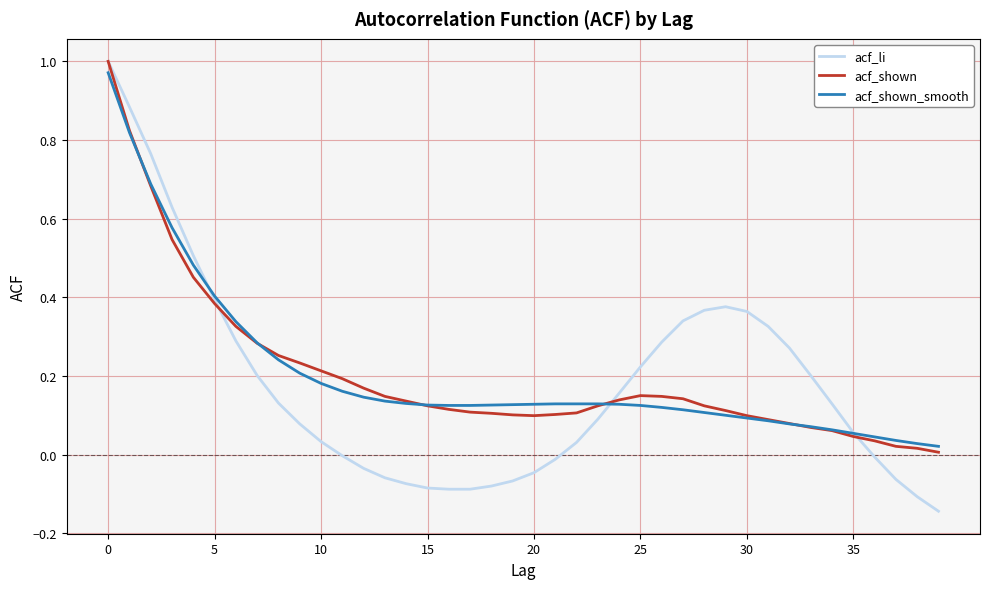

Reading right to left, extract all data points from this chart.

acf_li: -0.1	-0.1	-0.1	-0.0	0.1	0.1	0.2	0.3	0.3	0.4	0.4	0.4	0.3	0.3	0.2	0.2	0.1	0.0	-0.0	-0.0	-0.1	-0.1	-0.1	-0.1	-0.1	-0.1	-0.1	-0.0	-0.0	0.0	0.1	0.1	0.2	0.3	0.4	0.5	0.6	0.8	0.9	1.0
acf_shown: 0.0	0.0	0.0	0.0	0.0	0.1	0.1	0.1	0.1	0.1	0.1	0.1	0.1	0.1	0.1	0.1	0.1	0.1	0.1	0.1	0.1	0.1	0.1	0.1	0.1	0.1	0.1	0.2	0.2	0.2	0.2	0.3	0.3	0.3	0.4	0.5	0.5	0.7	0.8	1.0
acf_shown_smooth: 0.0	0.0	0.0	0.0	0.1	0.1	0.1	0.1	0.1	0.1	0.1	0.1	0.1	0.1	0.1	0.1	0.1	0.1	0.1	0.1	0.1	0.1	0.1	0.1	0.1	0.1	0.1	0.1	0.2	0.2	0.2	0.2	0.3	0.3	0.4	0.5	0.6	0.7	0.8	1.0